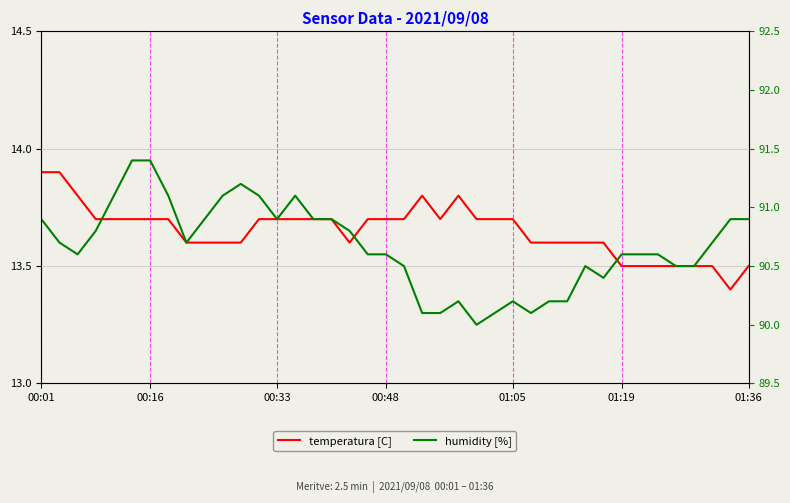

What are all the series names shown in the legend?

temperatura [C], humidity [%]